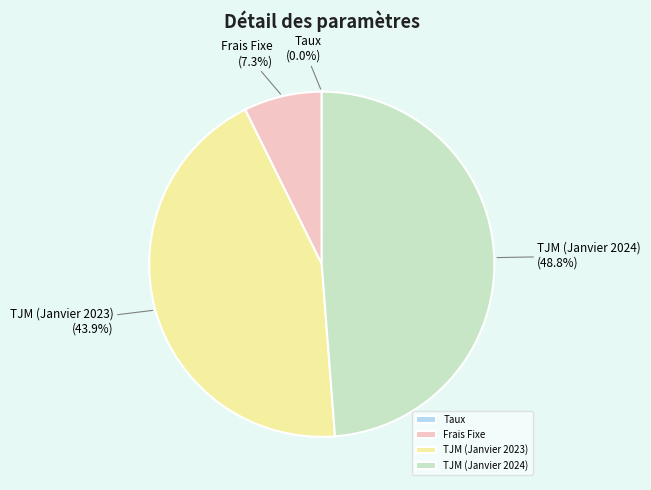

Is there any slice that represents more than half of the pie?

No